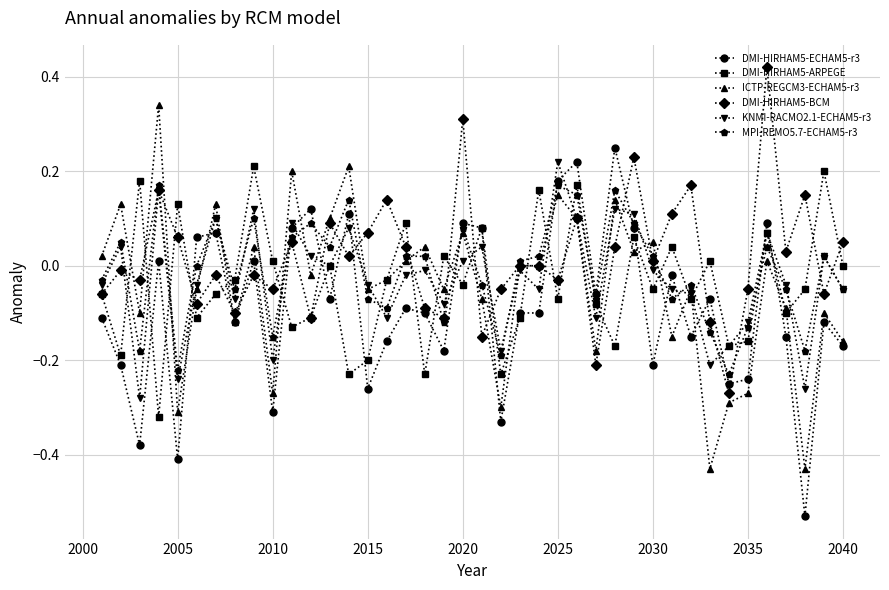

True or false: DMI-HIRHAM5-BCM has more than 1 points higher than both neighbors.

True